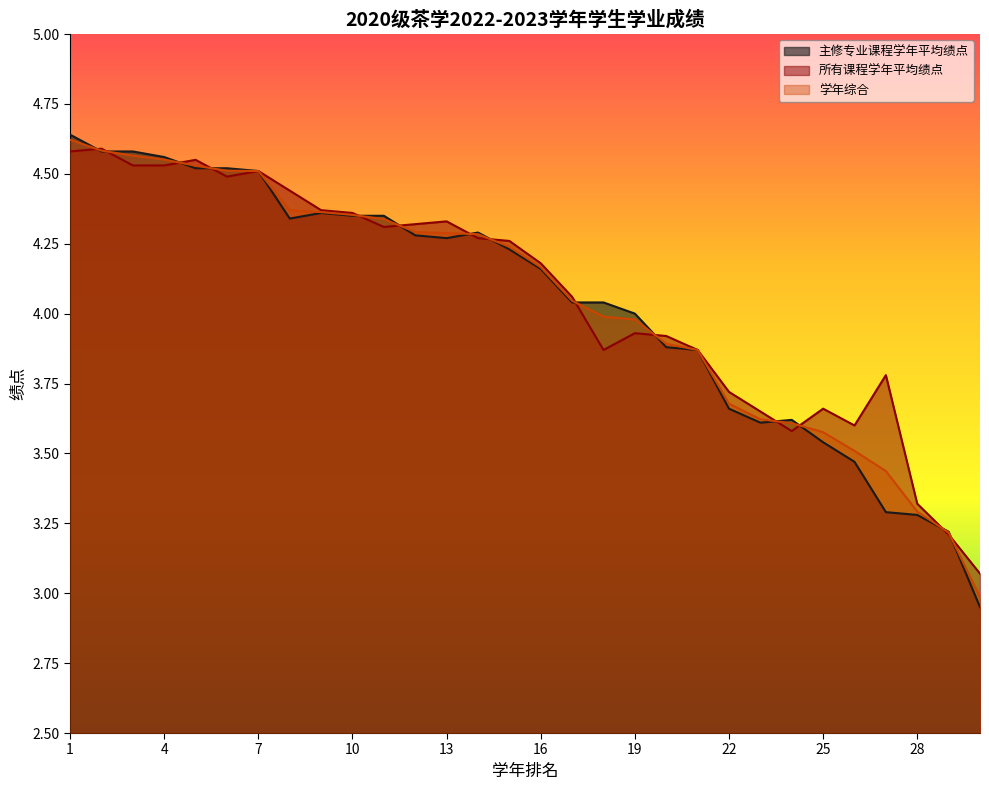

What are all the series names shown in the legend?

主修专业课程学年平均绩点, 所有课程学年平均绩点, 学年综合